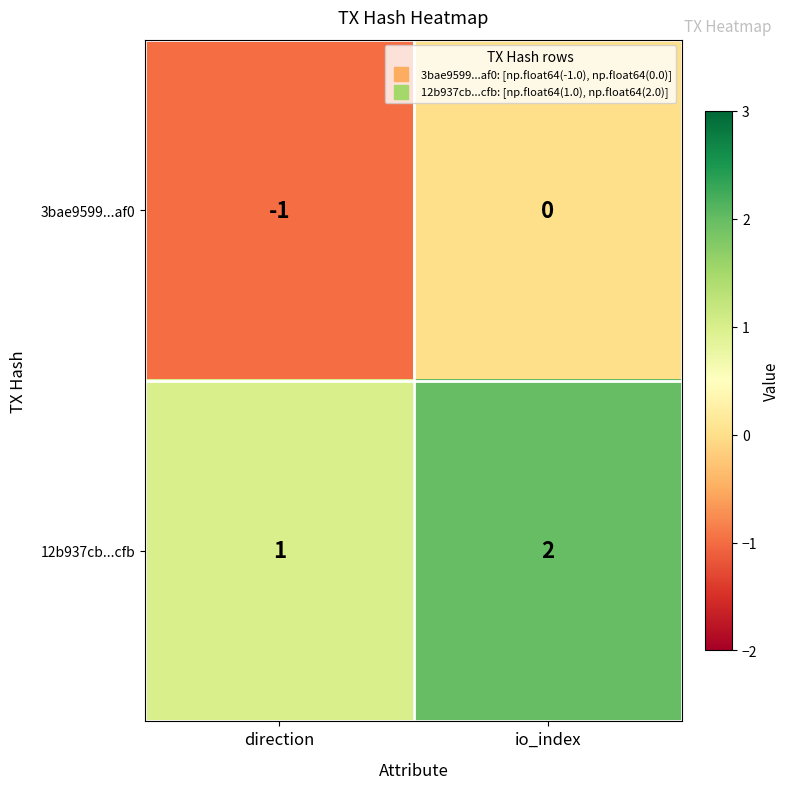

How many data points does each series have?

2